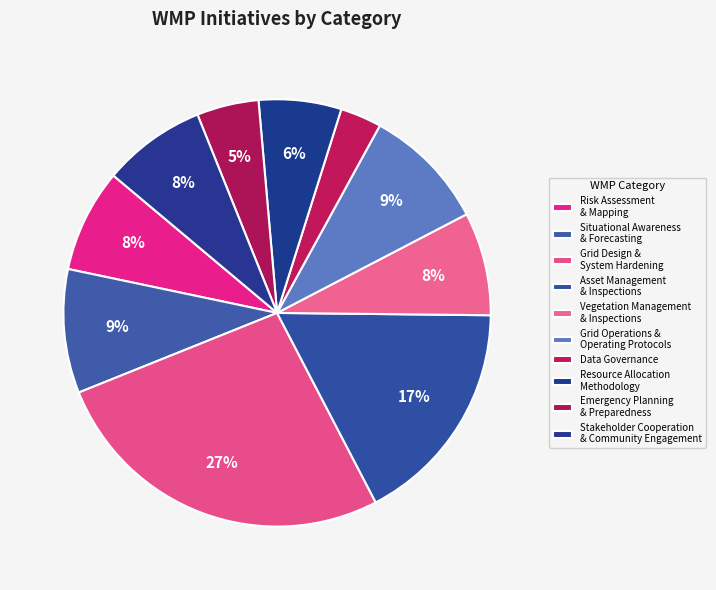

How many slices are in this pie chart?

10